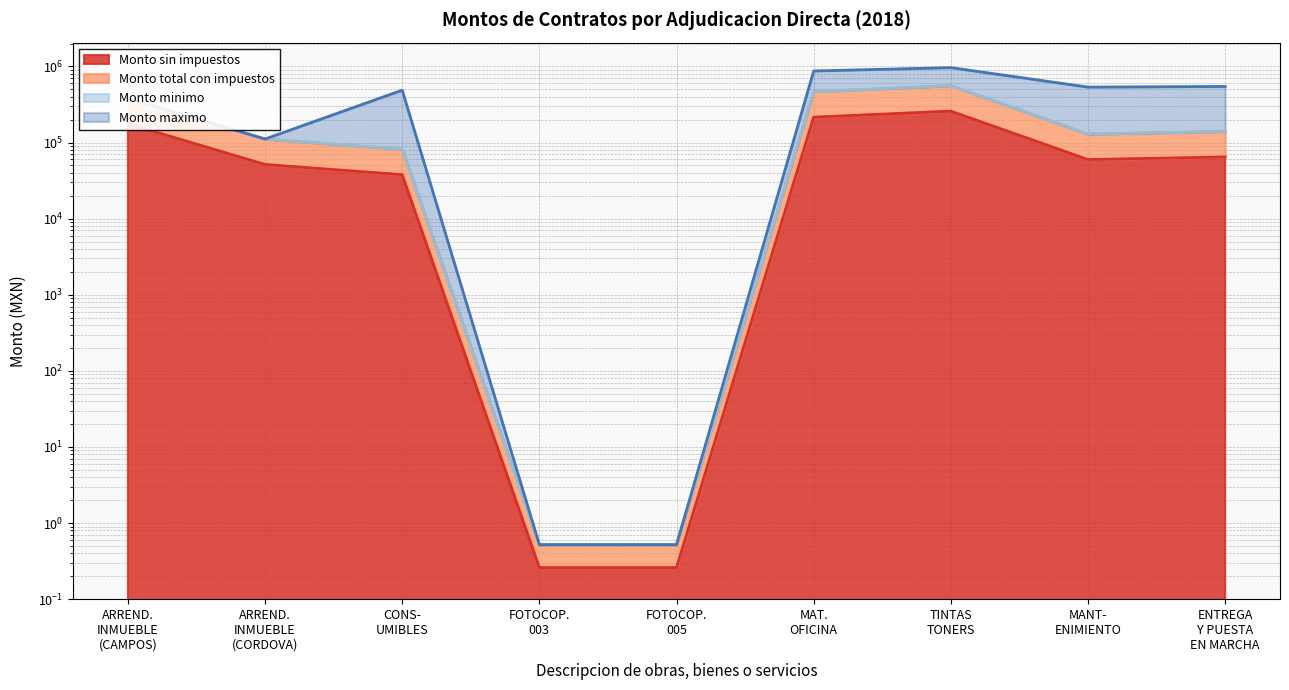

True or false: Monto total con impuestos and Monto sin impuestos intersect in this chart.

False